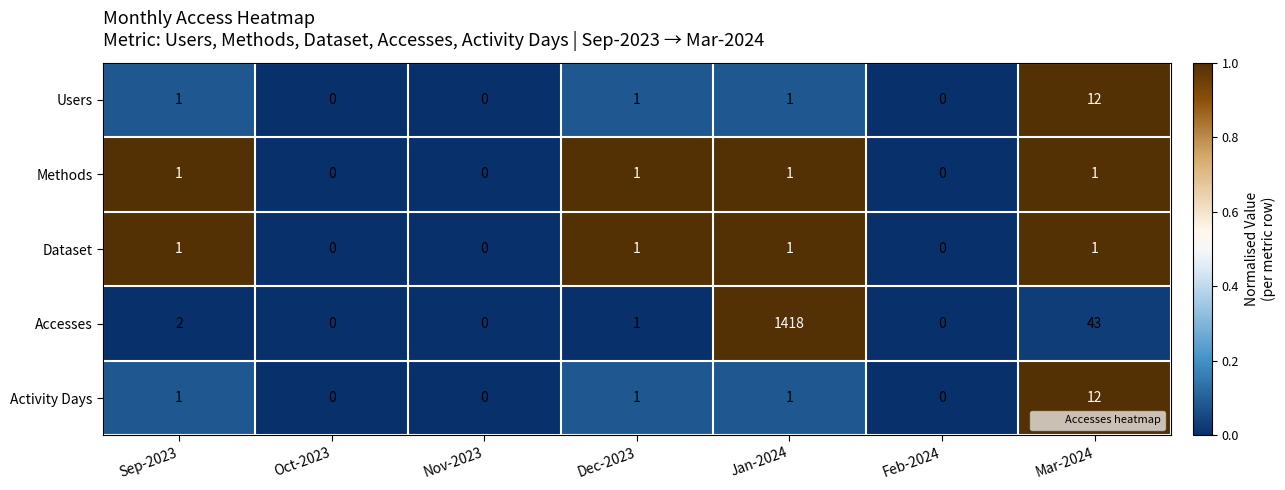

Count the number of categories in the chart.

7